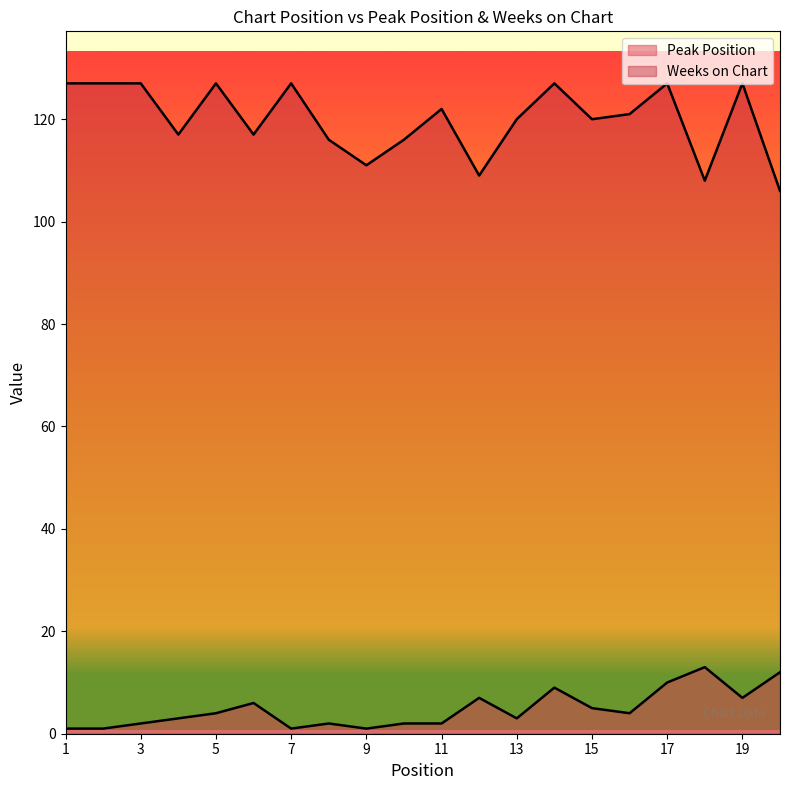

How many categories are shown in the chart?

20